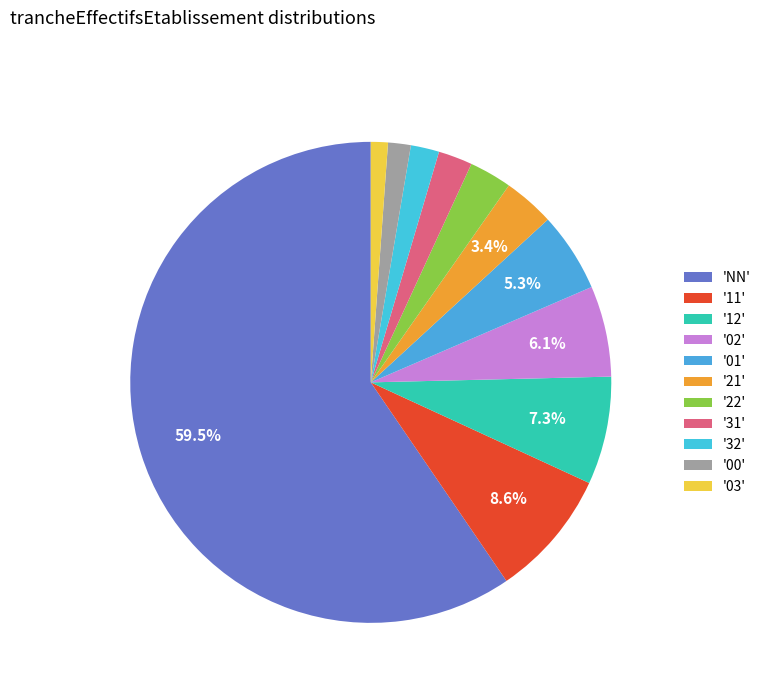

How many slices are in this pie chart?

11